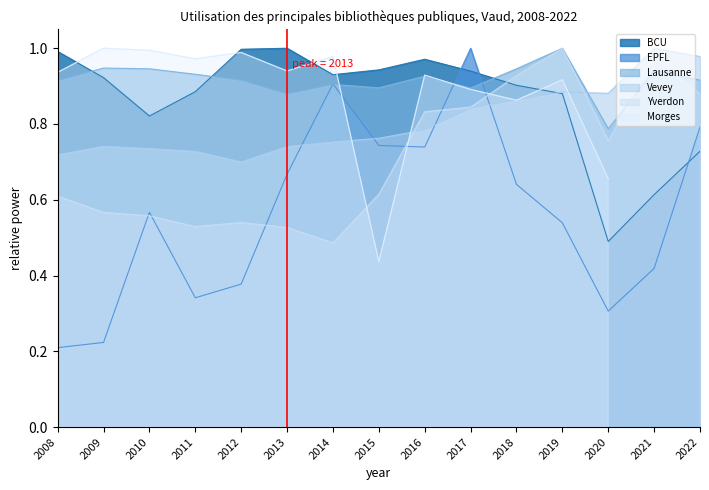

At which category is the sum across all series the highest?

2017